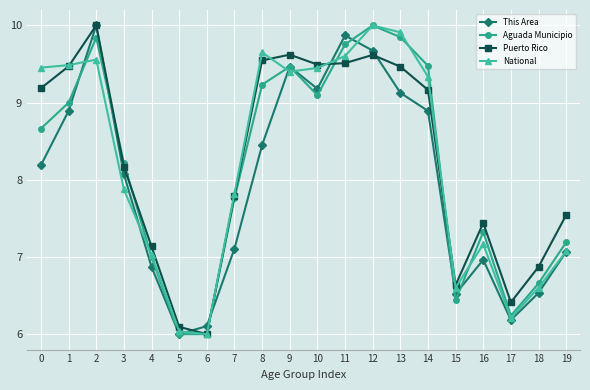

What is the minimum value for Puerto Rico?

6.0